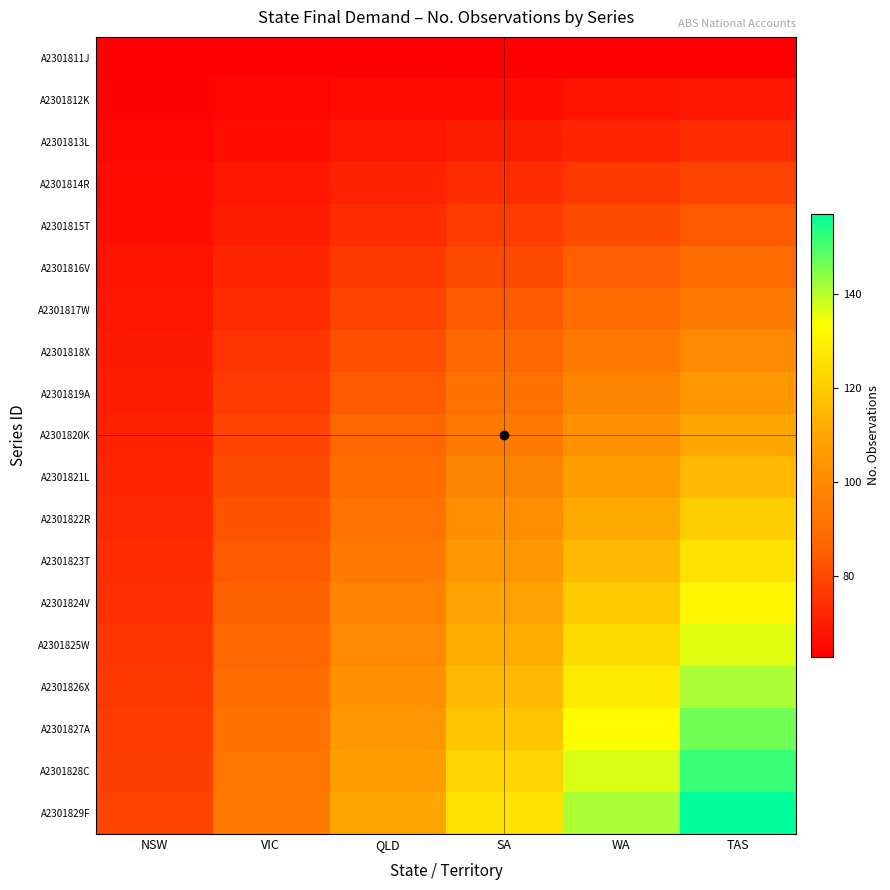

Reading right to left, extract all data points from this chart.

A2301811J: TAS=62.8	WA=62.8	SA=62.8	QLD=62.8	VIC=62.8	NSW=62.8
A2301812K: TAS=68.0	WA=67.2	SA=66.3	QLD=65.4	VIC=64.5	NSW=63.7
A2301813L: TAS=73.3	WA=71.5	SA=69.8	QLD=68.0	VIC=66.3	NSW=64.5
A2301814R: TAS=78.5	WA=75.9	SA=73.3	QLD=70.7	VIC=68.0	NSW=65.4
A2301815T: TAS=83.7	WA=80.2	SA=76.8	QLD=73.3	VIC=69.8	NSW=66.3
A2301816V: TAS=89.0	WA=84.6	SA=80.2	QLD=75.9	VIC=71.5	NSW=67.2
A2301817W: TAS=94.2	WA=89.0	SA=83.7	QLD=78.5	VIC=73.3	NSW=68.0
A2301818X: TAS=99.4	WA=93.3	SA=87.2	QLD=81.1	VIC=75.0	NSW=68.9
A2301819A: TAS=104.7	WA=97.7	SA=90.7	QLD=83.7	VIC=76.8	NSW=69.8
A2301820K: TAS=109.9	WA=102.0	SA=94.2	QLD=86.4	VIC=78.5	NSW=70.7
A2301821L: TAS=115.1	WA=106.4	SA=97.7	QLD=89.0	VIC=80.2	NSW=71.5
A2301822R: TAS=120.4	WA=110.8	SA=101.2	QLD=91.6	VIC=82.0	NSW=72.4
A2301823T: TAS=125.6	WA=115.1	SA=104.7	QLD=94.2	VIC=83.7	NSW=73.3
A2301824V: TAS=130.8	WA=119.5	SA=108.2	QLD=96.8	VIC=85.5	NSW=74.1
A2301825W: TAS=136.1	WA=123.9	SA=111.6	QLD=99.4	VIC=87.2	NSW=75.0
A2301826X: TAS=141.3	WA=128.2	SA=115.1	QLD=102.0	VIC=89.0	NSW=75.9
A2301827A: TAS=146.5	WA=132.6	SA=118.6	QLD=104.7	VIC=90.7	NSW=76.8
A2301828C: TAS=151.8	WA=136.9	SA=122.1	QLD=107.3	VIC=92.5	NSW=77.6
A2301829F: TAS=157.0	WA=141.3	SA=125.6	QLD=109.9	VIC=94.2	NSW=78.5